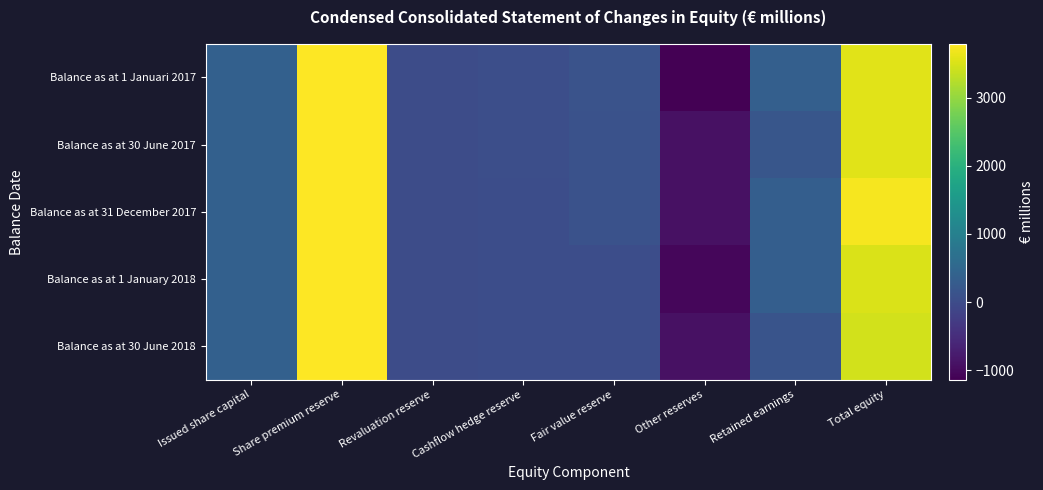

Reading left to right, list all the values displayed in this chart.

Balance as at 1 Januari 2017: Issued share capital=381	Share premium reserve=3787	Revaluation reserve=4	Cashflow hedge reserve=44	Fair value reserve=132	Other reserves=-1136	Retained earnings=349	Total equity=3561
Balance as at 30 June 2017: Issued share capital=381	Share premium reserve=3787	Revaluation reserve=4	Cashflow hedge reserve=40	Fair value reserve=96	Other reserves=-922	Retained earnings=181	Total equity=3567
Balance as at 31 December 2017: Issued share capital=381	Share premium reserve=3787	Revaluation reserve=6	Cashflow hedge reserve=36	Fair value reserve=98	Other reserves=-923	Retained earnings=329	Total equity=3714
Balance as at 1 January 2018: Issued share capital=381	Share premium reserve=3787	Revaluation reserve=6	Cashflow hedge reserve=36	Fair value reserve=18	Other reserves=-1057	Retained earnings=329	Total equity=3500
Balance as at 30 June 2018: Issued share capital=381	Share premium reserve=3787	Revaluation reserve=6	Cashflow hedge reserve=32	Fair value reserve=18	Other reserves=-917	Retained earnings=149	Total equity=3456